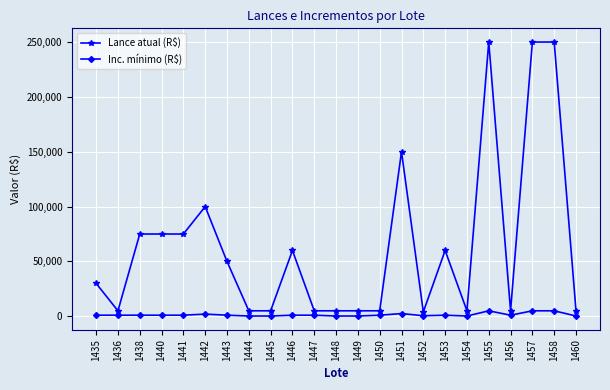

True or false: Lance atual (R$) has a value of 5000 at 1450.

True